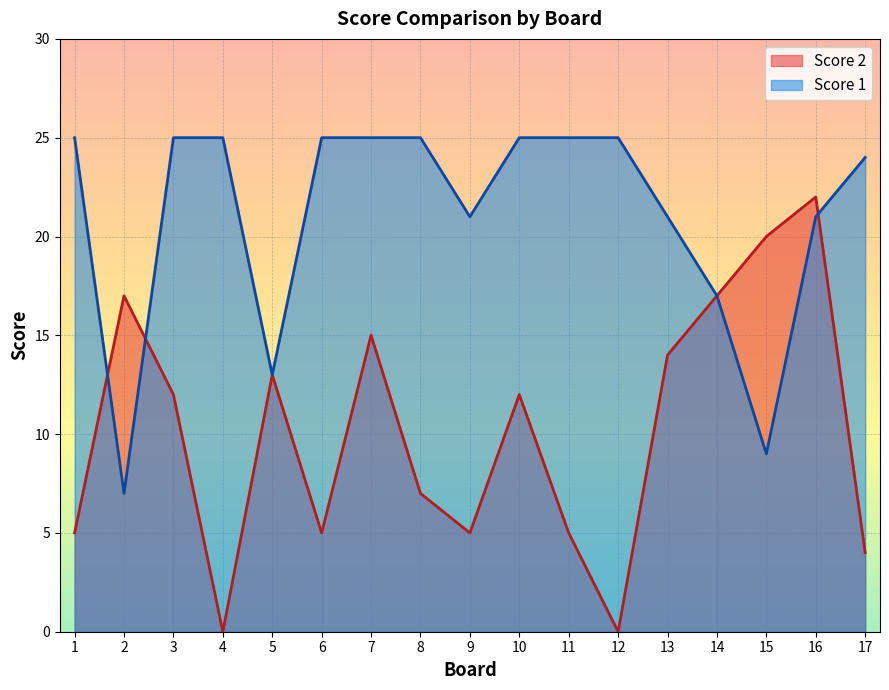

At which category is the sum across all series the highest?

16